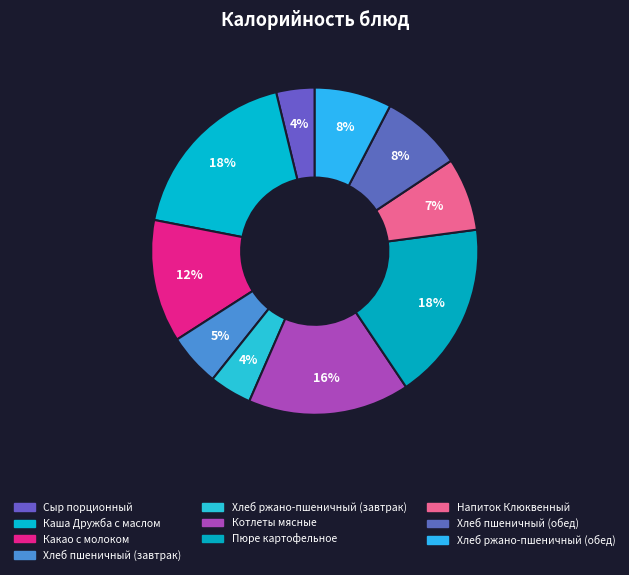

Rank the categories by value from lowest to highest.

Сыр порционный, Хлеб ржано-пшеничный (завтрак), Хлеб пшеничный (завтрак), Напиток Клюквенный, Хлеб ржано-пшеничный (обед), Хлеб пшеничный (обед), Какао с молоком, Котлеты мясные, Пюре картофельное, Каша Дружба с маслом